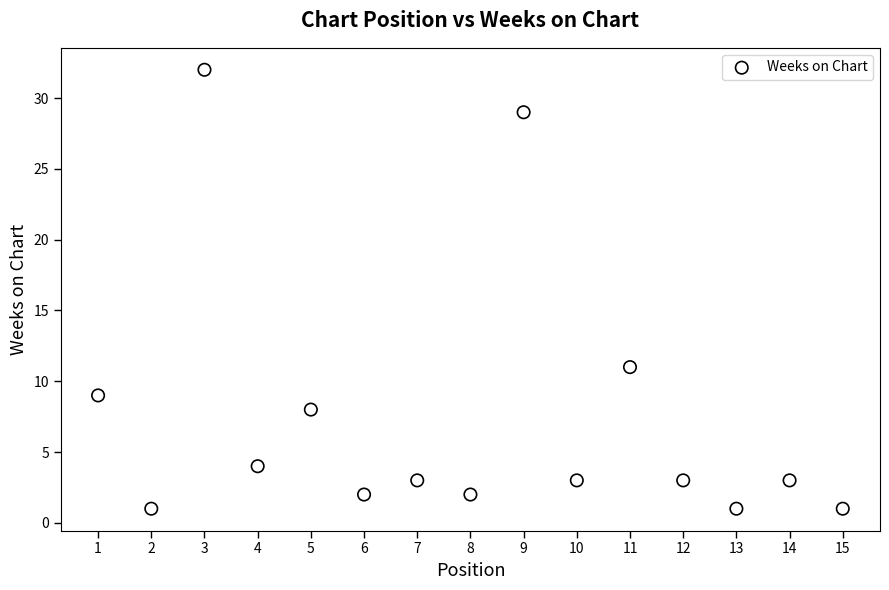

What Y value in the scatter plot is closest to 16?

11